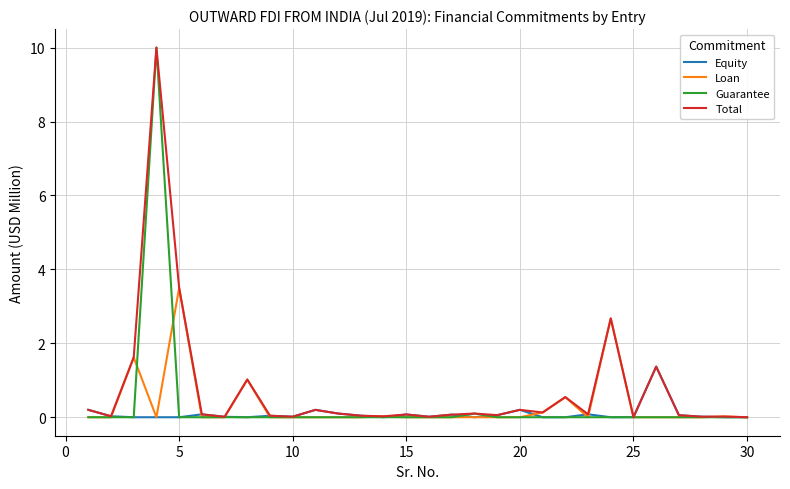

What is the maximum value shown in the chart?

10.0